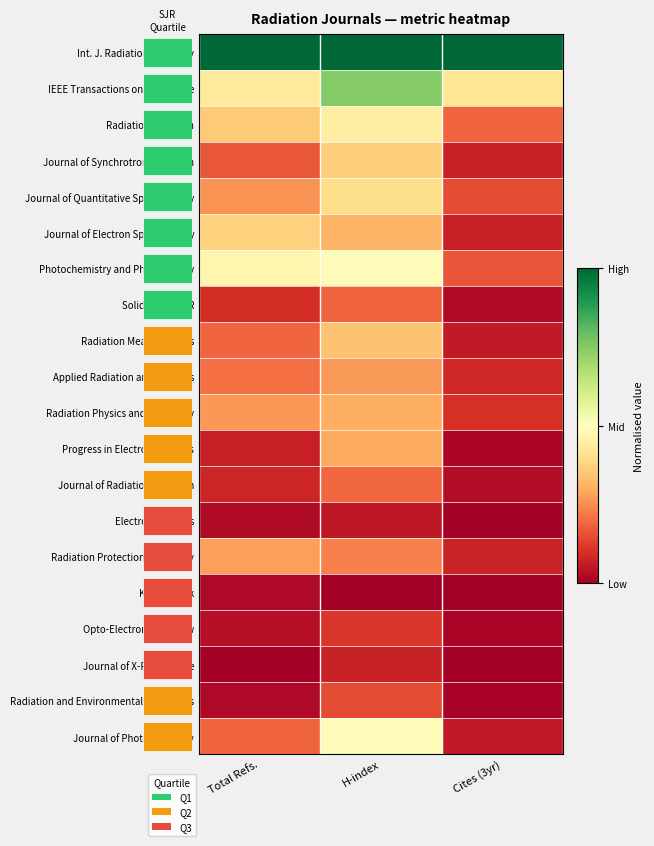

Reading left to right, extract all data points from this chart.

Int. J. Radiation Oncology: Total Refs.=1.0	H-index=1.0	Cites (3yr)=1.0
IEEE Transactions on Microwave: Total Refs.=0.4	H-index=0.8	Cites (3yr)=0.4
Radiation Research: Total Refs.=0.4	H-index=0.4	Cites (3yr)=0.2
Journal of Synchrotron Radiation: Total Refs.=0.2	H-index=0.4	Cites (3yr)=0.1
Journal of Quantitative Spectroscopy: Total Refs.=0.3	H-index=0.4	Cites (3yr)=0.1
Journal of Electron Spectroscopy: Total Refs.=0.4	H-index=0.3	Cites (3yr)=0.1
Photochemistry and Photobiology: Total Refs.=0.5	H-index=0.5	Cites (3yr)=0.2
Solid State NMR: Total Refs.=0.1	H-index=0.2	Cites (3yr)=0.0
Radiation Measurements: Total Refs.=0.2	H-index=0.3	Cites (3yr)=0.1
Applied Radiation and Isotopes: Total Refs.=0.2	H-index=0.3	Cites (3yr)=0.1
Radiation Physics and Chemistry: Total Refs.=0.3	H-index=0.3	Cites (3yr)=0.1
Progress in Electromagnetics: Total Refs.=0.1	H-index=0.3	Cites (3yr)=0.0
Journal of Radiation Research: Total Refs.=0.1	H-index=0.2	Cites (3yr)=0.0
Electromagnetics: Total Refs.=0.0	H-index=0.1	Cites (3yr)=0.0
Radiation Protection Dosimetry: Total Refs.=0.3	H-index=0.2	Cites (3yr)=0.1
Kerntechnik: Total Refs.=0.0	H-index=0.0	Cites (3yr)=0.0
Opto-Electronics Review: Total Refs.=0.0	H-index=0.1	Cites (3yr)=0.0
Journal of X-Ray Science: Total Refs.=0.0	H-index=0.1	Cites (3yr)=0.0
Radiation and Environmental Biophysics: Total Refs.=0.0	H-index=0.1	Cites (3yr)=0.0
Journal of Photochemistry: Total Refs.=0.2	H-index=0.5	Cites (3yr)=0.1